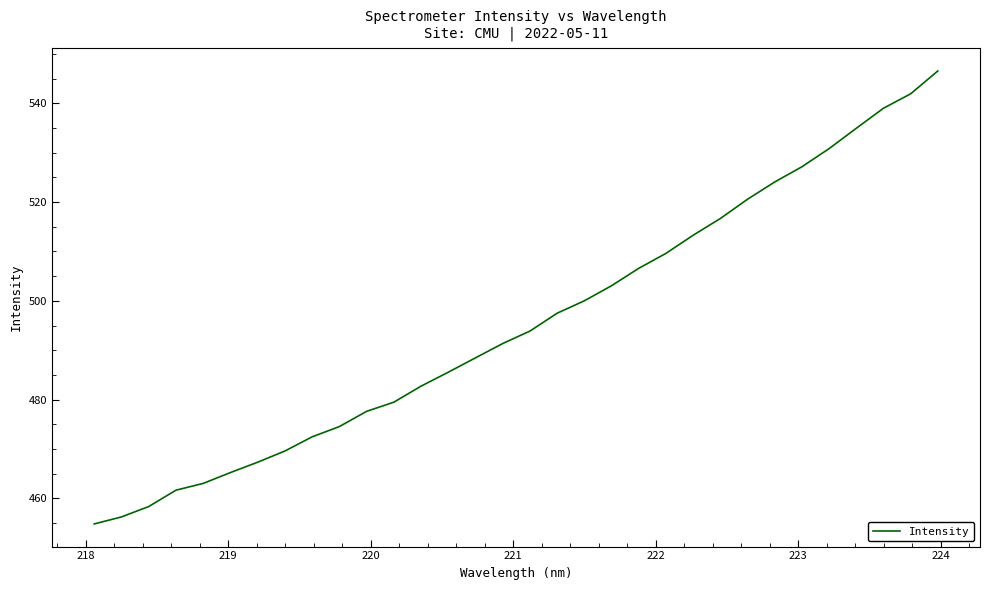

What is the minimum value shown in the chart?

454.8